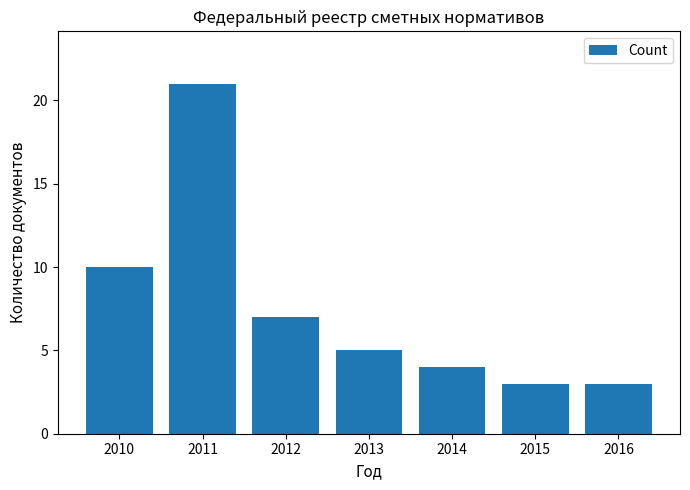

Reading left to right, extract all data points from this chart.

2010=10	2011=21	2012=7	2013=5	2014=4	2015=3	2016=3